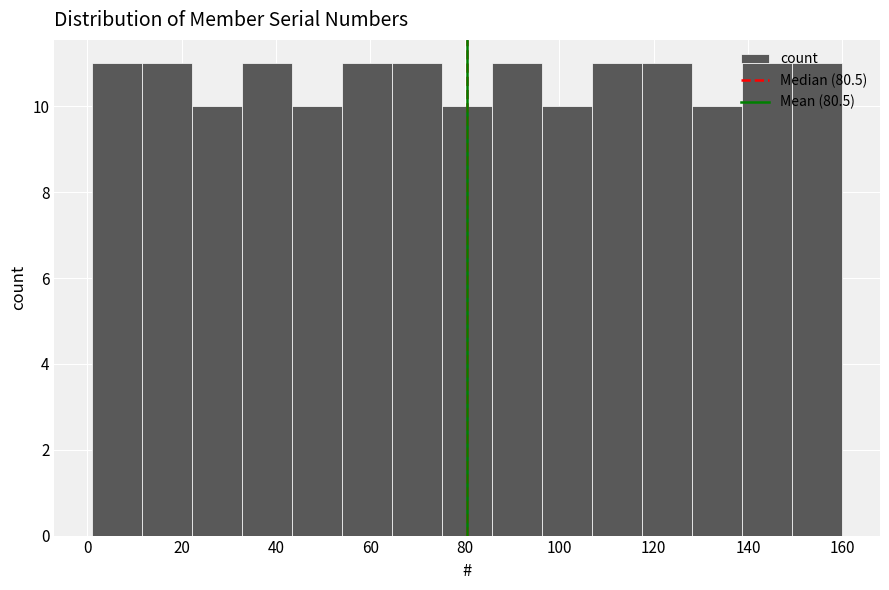

Reading left to right, list every bar in this chart as the range it spans on the x-axis followed by its height. Neither the bar edges nor the heights are printed on the chart, so give them approximately, as read against the axes.

1.0 to 11.6: 11
11.6 to 22.2: 11
22.2 to 32.8: 10
32.8 to 43.4: 11
43.4 to 54.0: 10
54.0 to 64.6: 11
64.6 to 75.2: 11
75.2 to 85.8: 10
85.8 to 96.4: 11
96.4 to 107.0: 10
107.0 to 117.6: 11
117.6 to 128.2: 11
128.2 to 138.8: 10
138.8 to 149.4: 11
149.4 to 160.0: 11